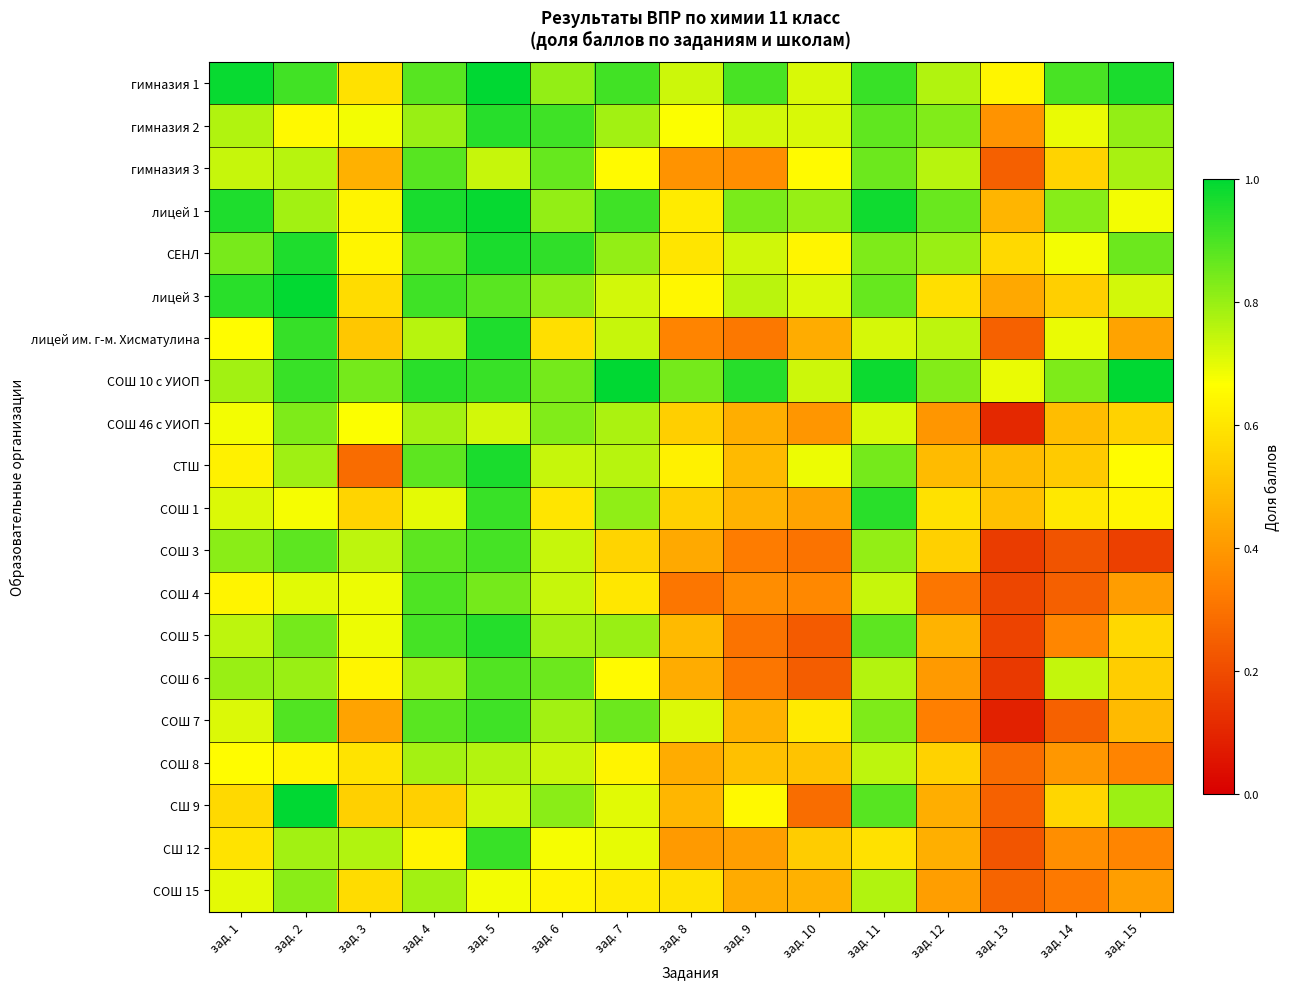

What is the greatest value displayed?

1.0